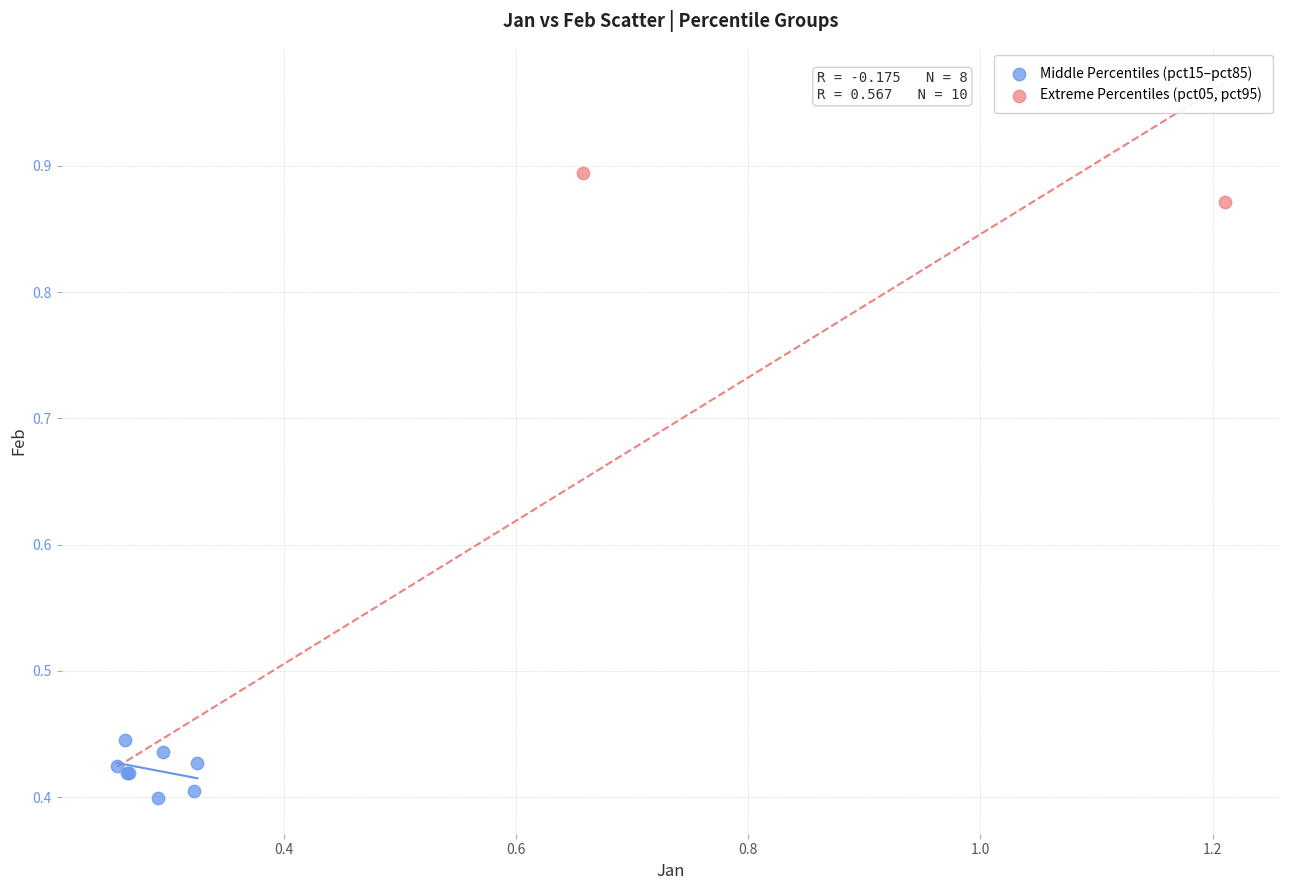

What are all the series names shown in the legend?

Middle Percentiles (pct15–pct85), Extreme Percentiles (pct05, pct95)